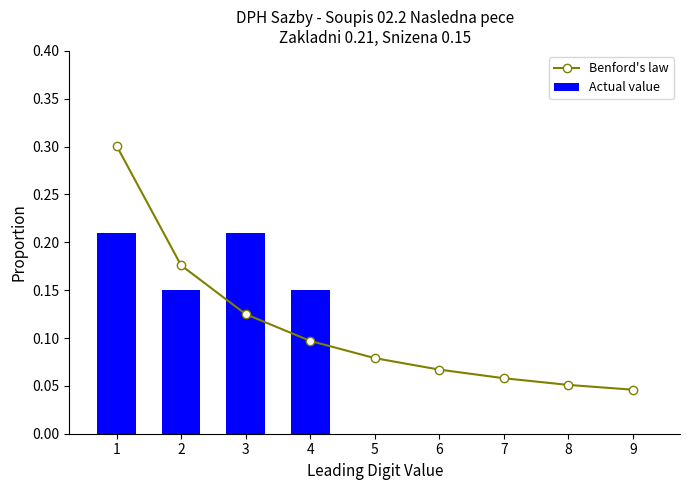

What is the sum of the Benford's law values at 4 and 9?

0.1